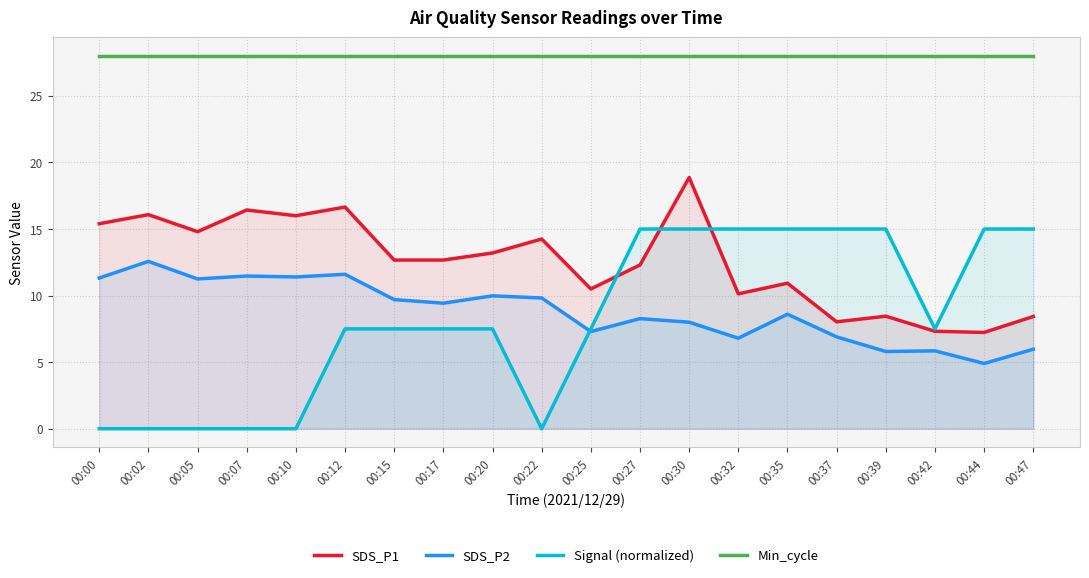

Which has a higher value, 00:07 or 00:27?

00:07